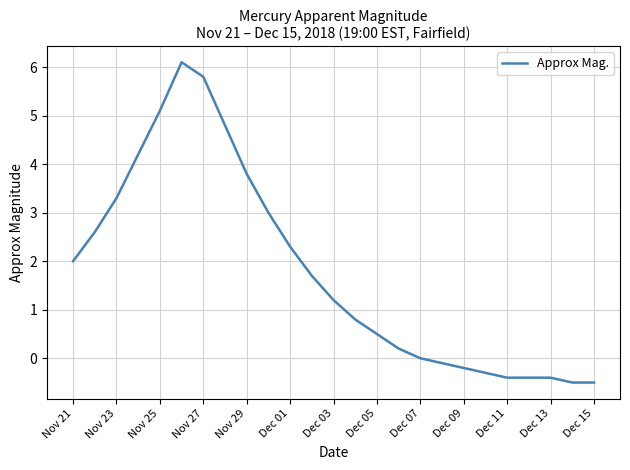

What is the difference between the maximum and minimum values?

6.6